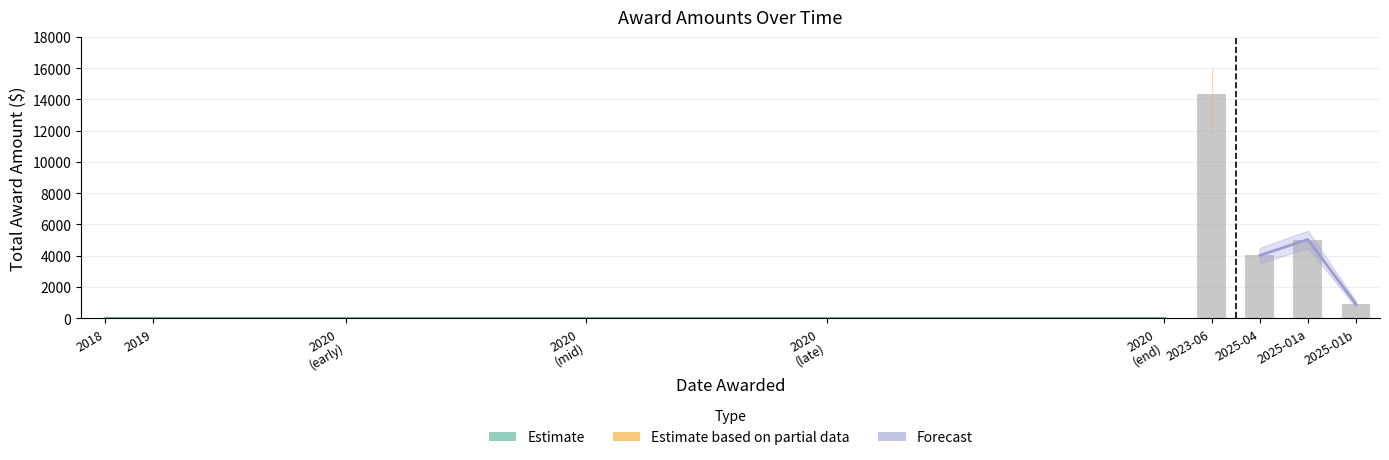

What is the highest value of the Estimate upper series?

16000